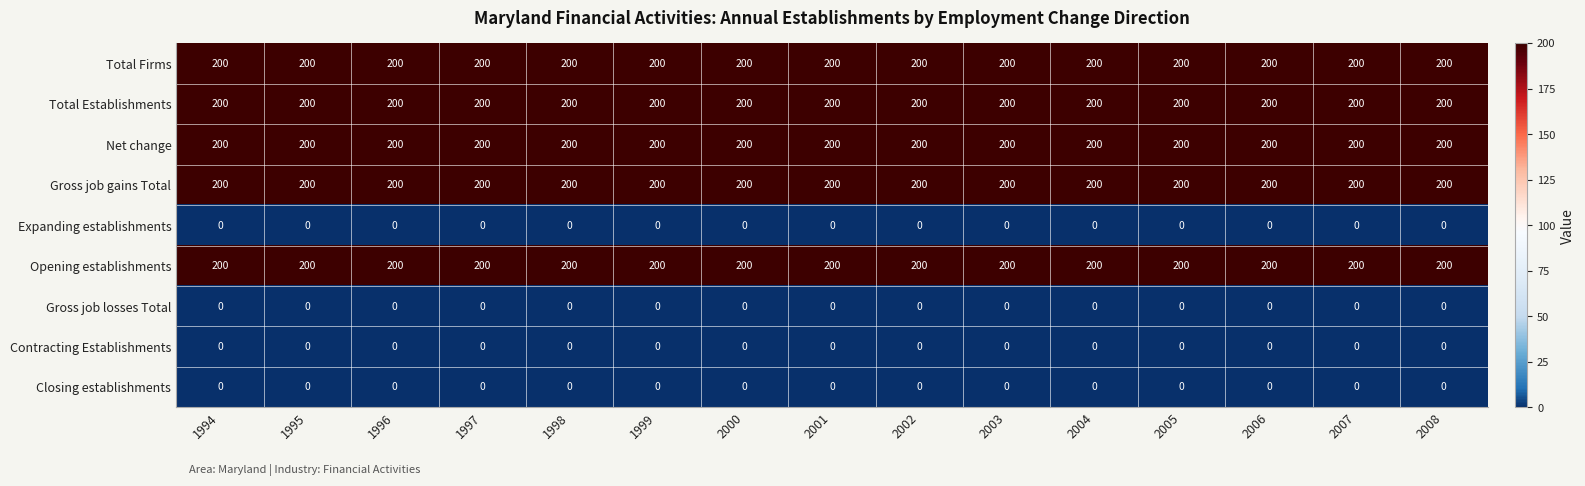

Read the Opening establishments value at 2001.

200